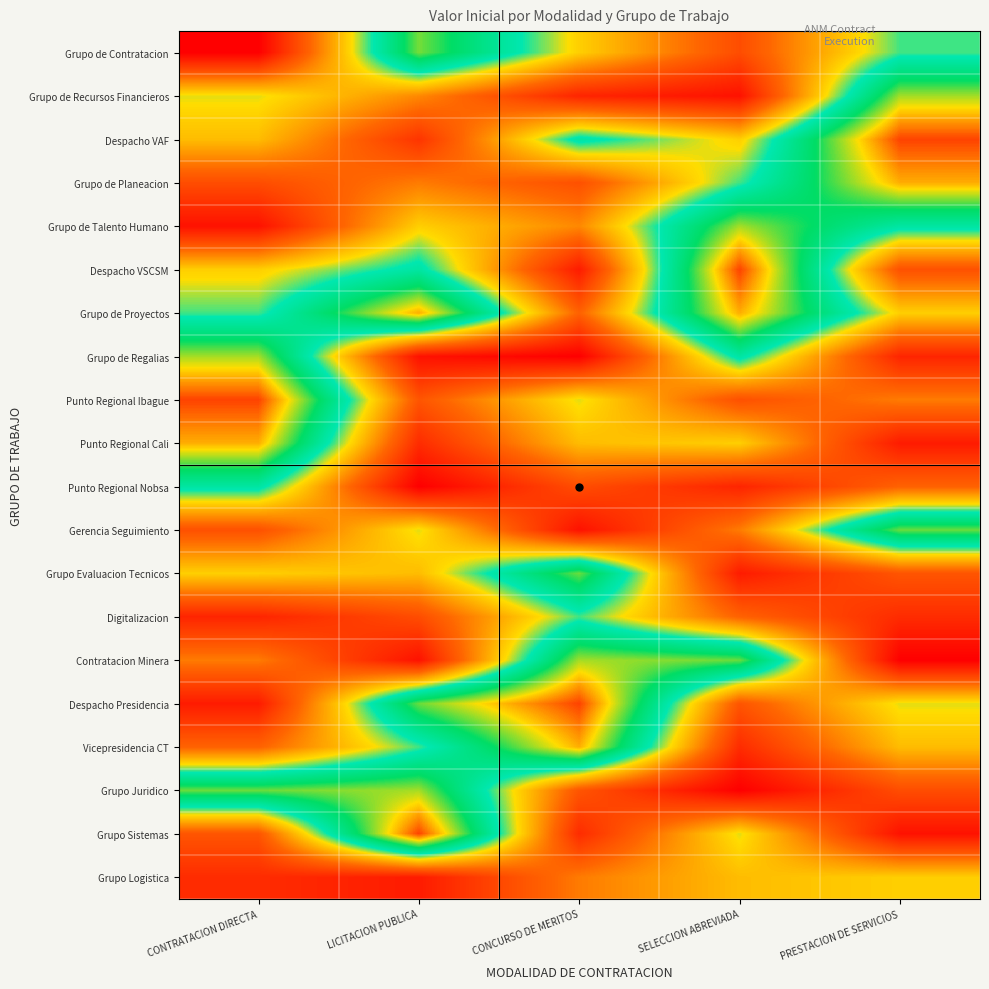

At which category is the sum across all series the highest?

LICITACION PUBLICA